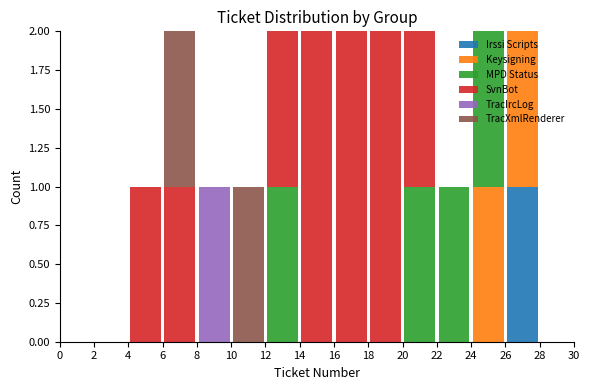

Reading left to right, transcribe this chart: for each stacked bar, give the range it covers on the x-axis and its total height. The values are not printed on the chart, so give them approximately, as read against the axis.

0 to 2: 0
2 to 4: 0
4 to 6: 1
6 to 8: 2
8 to 10: 1
10 to 12: 1
12 to 14: 2
14 to 16: 2
16 to 18: 2
18 to 20: 2
20 to 22: 2
22 to 24: 1
24 to 26: 2
26 to 28: 2
28 to 30: 0